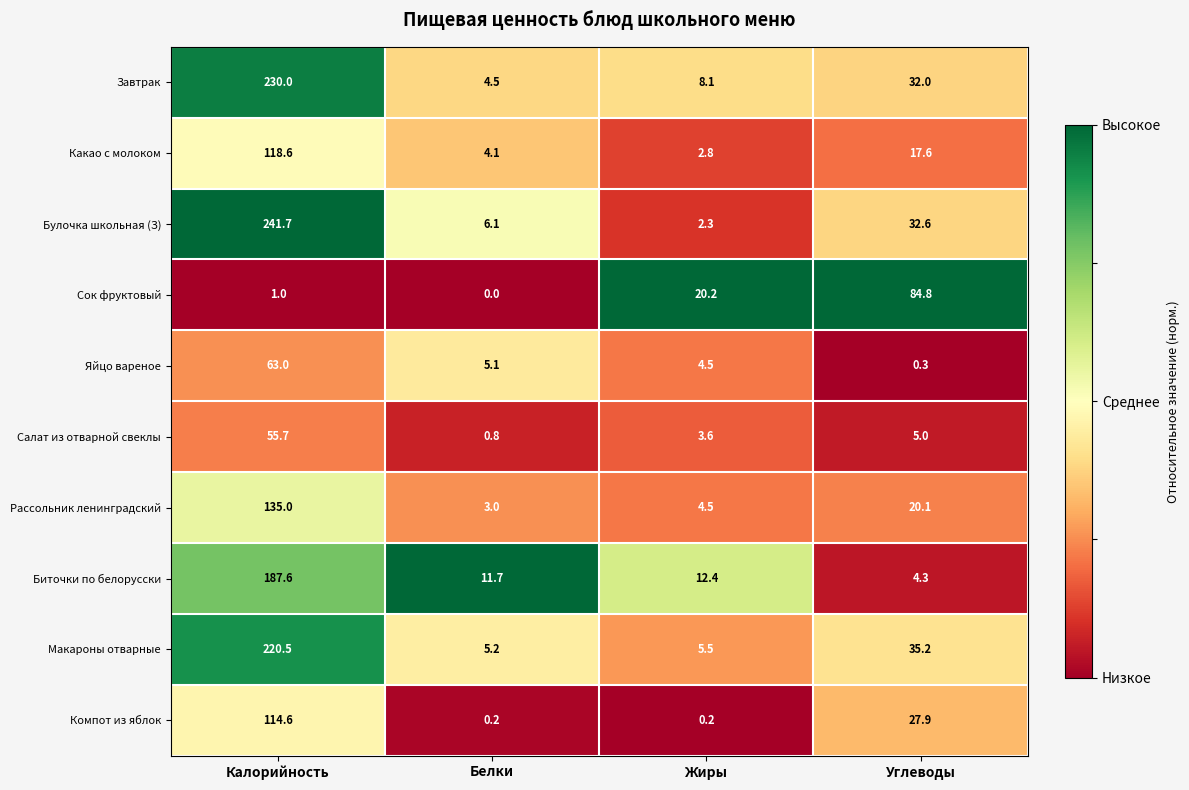

What is the average value of the Яйцо вареное series?

18.2